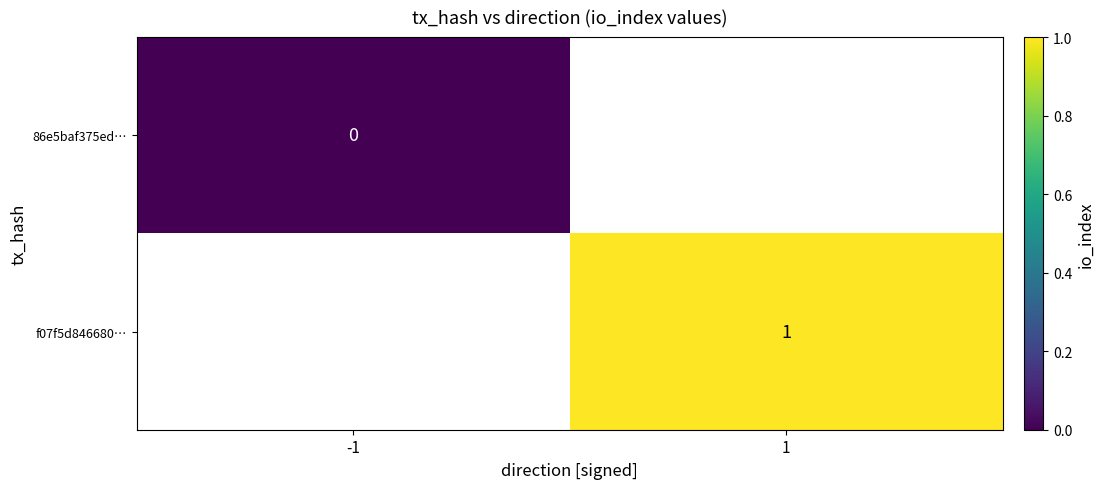

What is the maximum value shown in the chart?

1.0